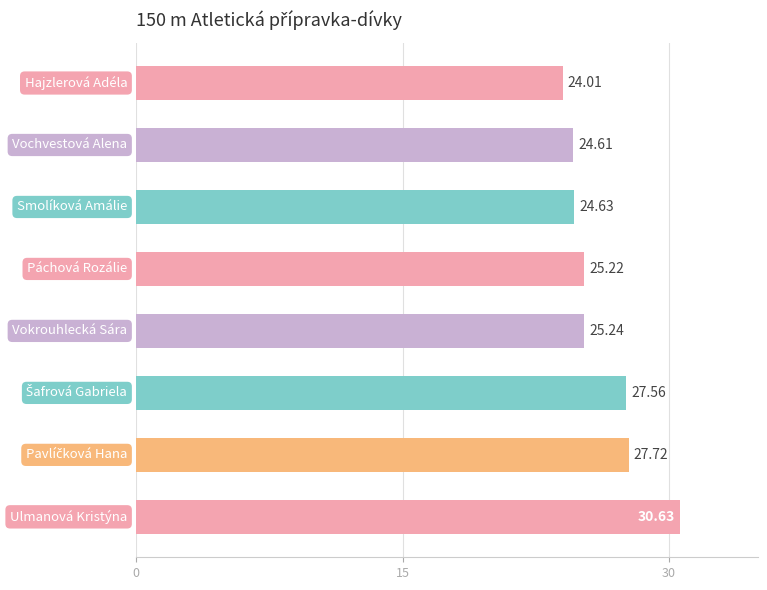

What is the sum of all values?

209.6